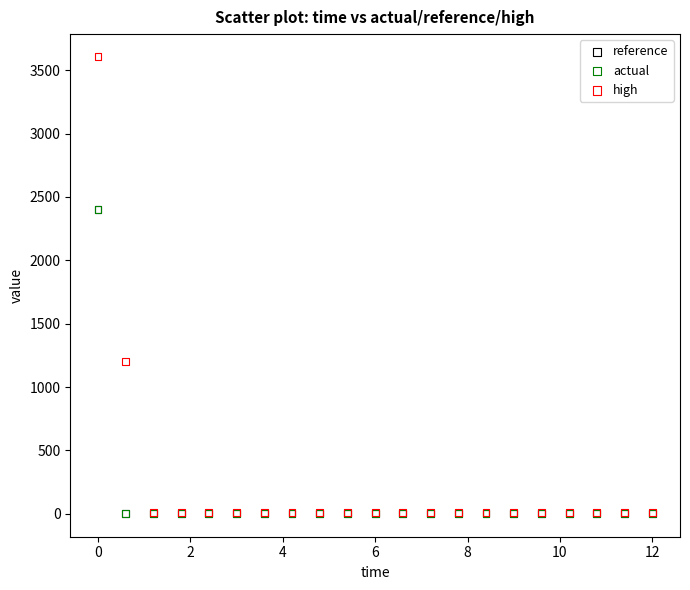

Which series reaches the maximum Y coordinate?

high